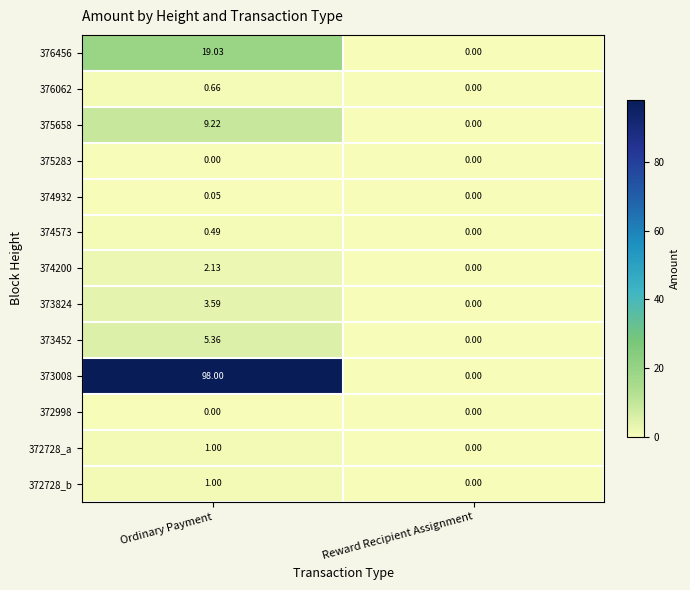

Rank the categories by 373452 value from lowest to highest.

Reward Recipient Assignment, Ordinary Payment